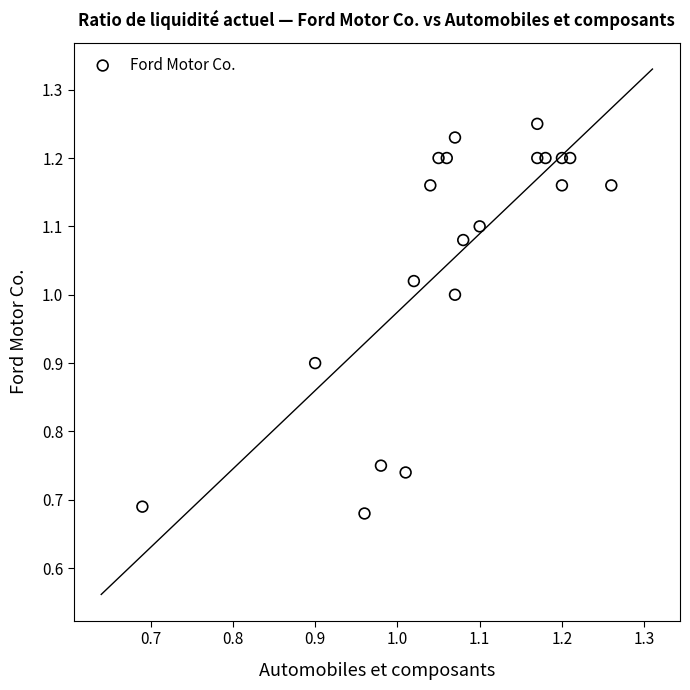

What is the range of Y values (max minus min)?

0.6